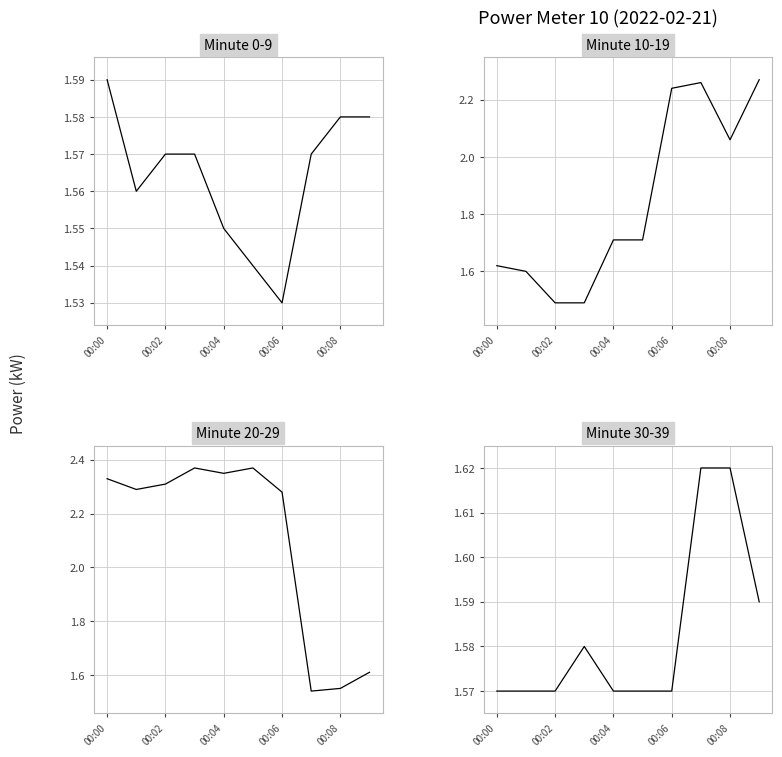

How many categories are shown in the chart?

10